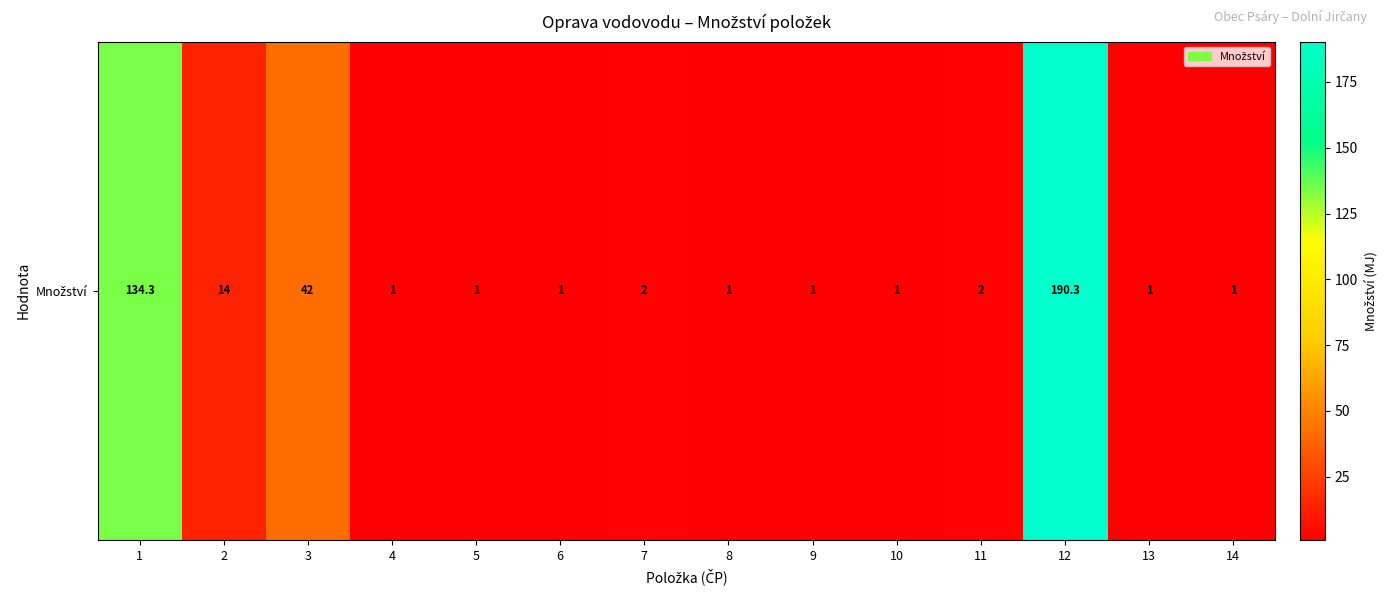

Where is the data nearest to the value 95?

1